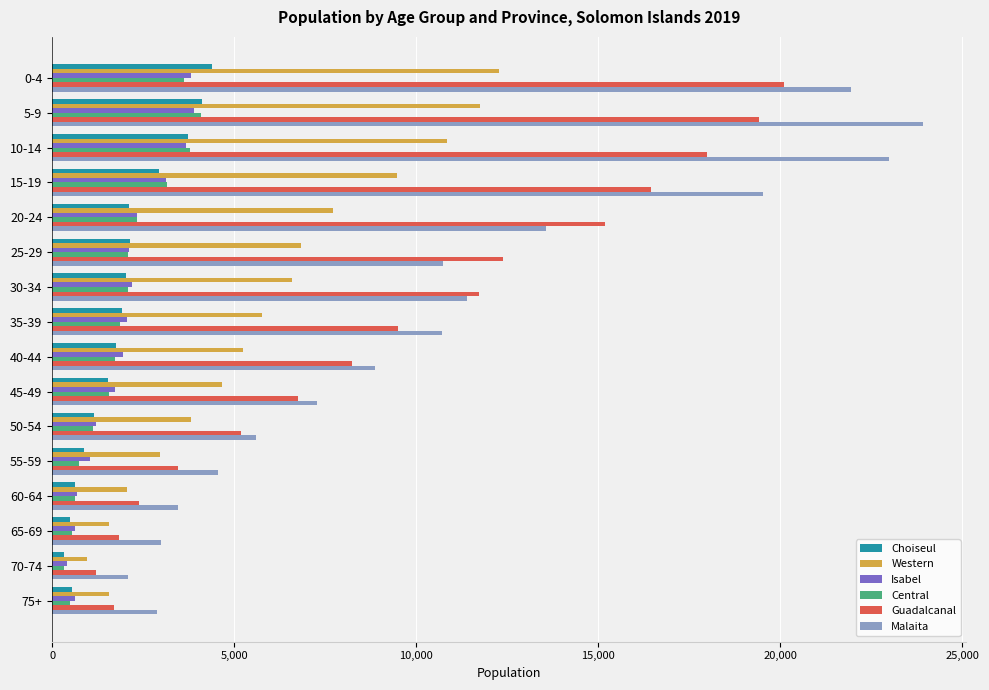

What is the difference between the maximum and minimum values in the Isabel series?

3504